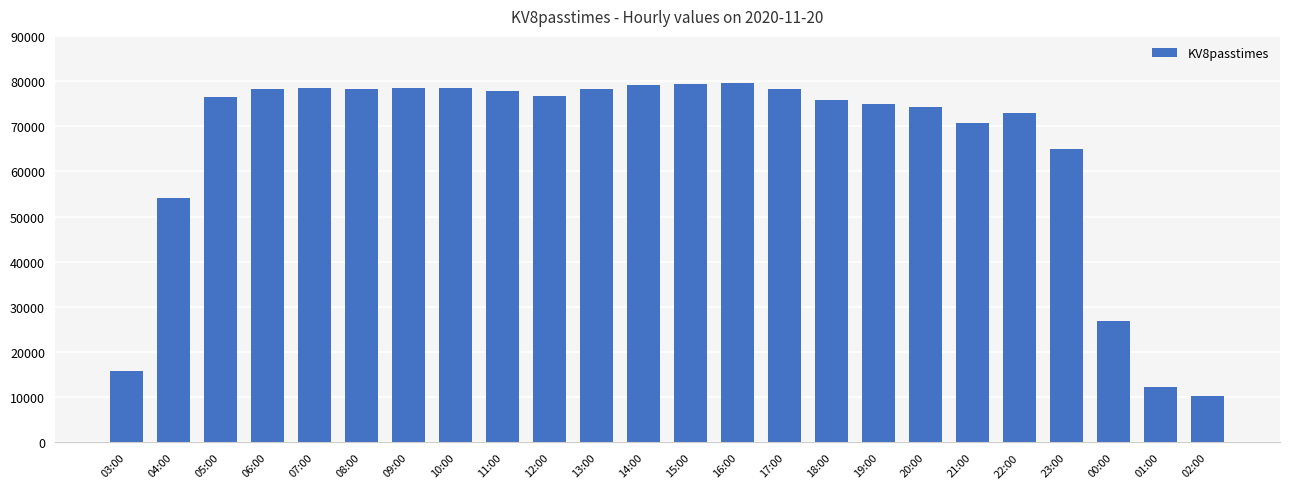

What is the difference between the values at 01:00 and 00:00?

14623